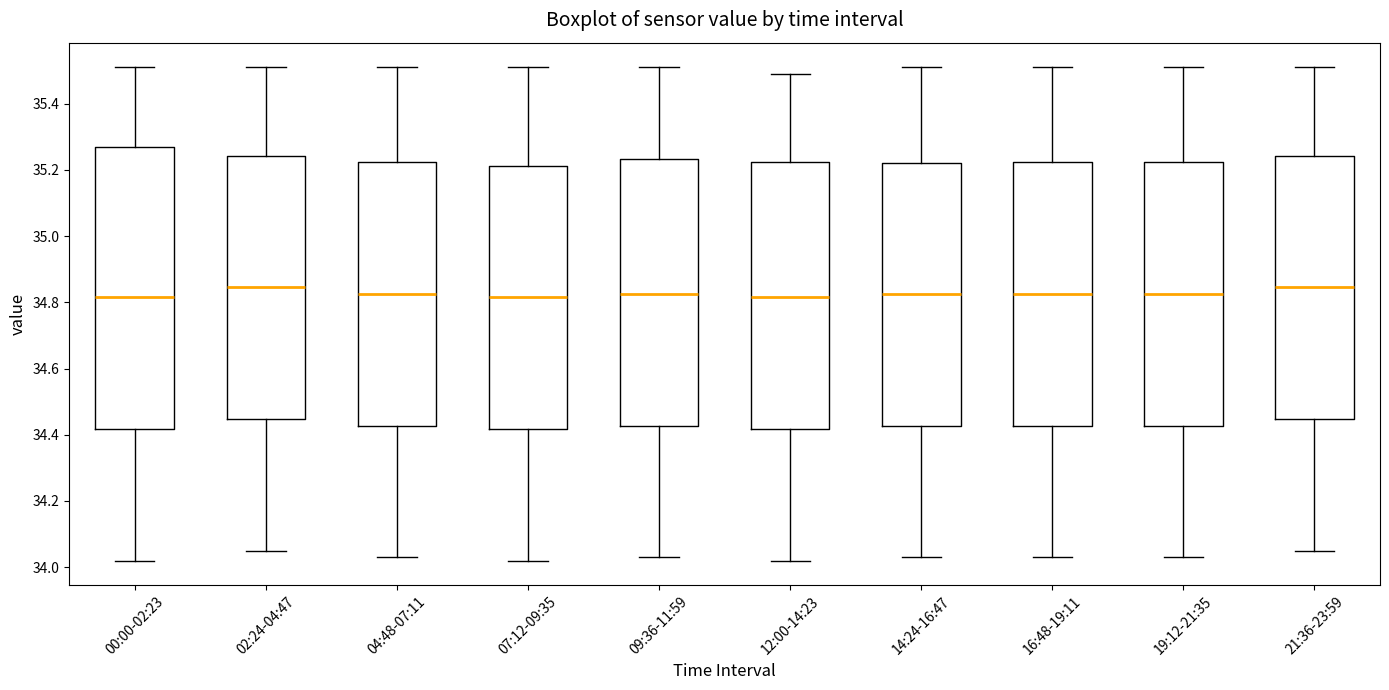

Where is the lower edge of the box for 19:12-21:35 on the y-axis? The values are not printed on the chart, so give them approximately, as read against the axis.

34.42